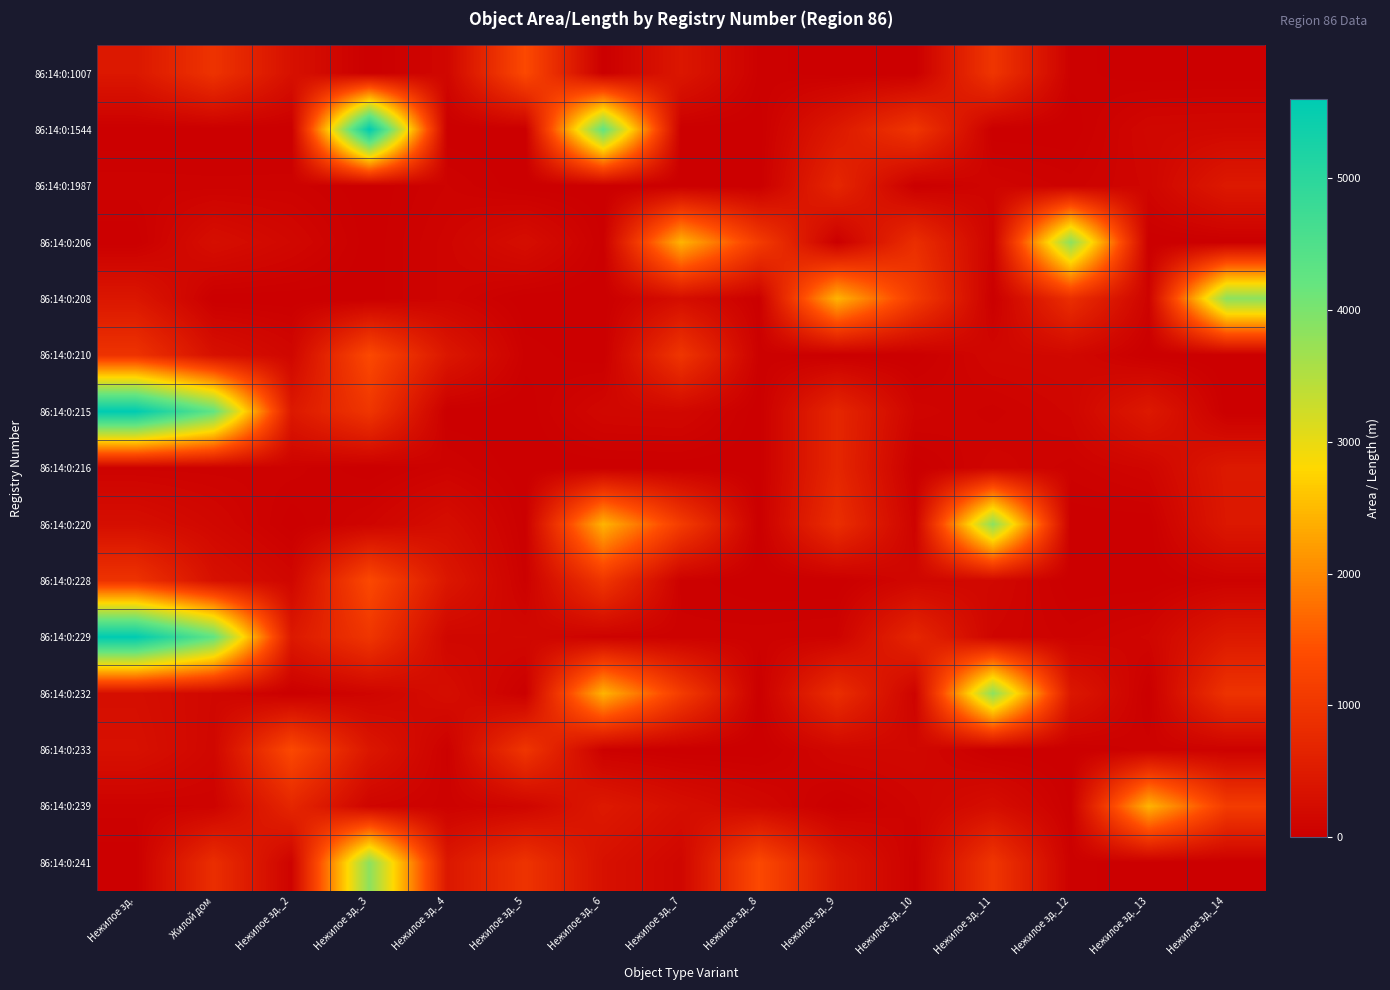

What is the difference between the highest and lowest values at Нежилое зд._14?

3843.0